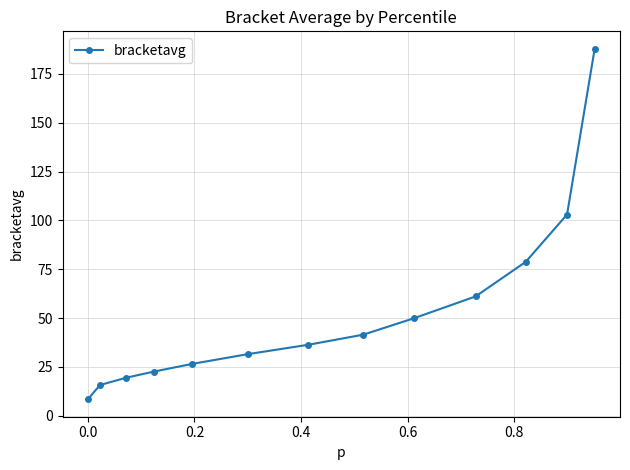

How many data points are above 36?

7